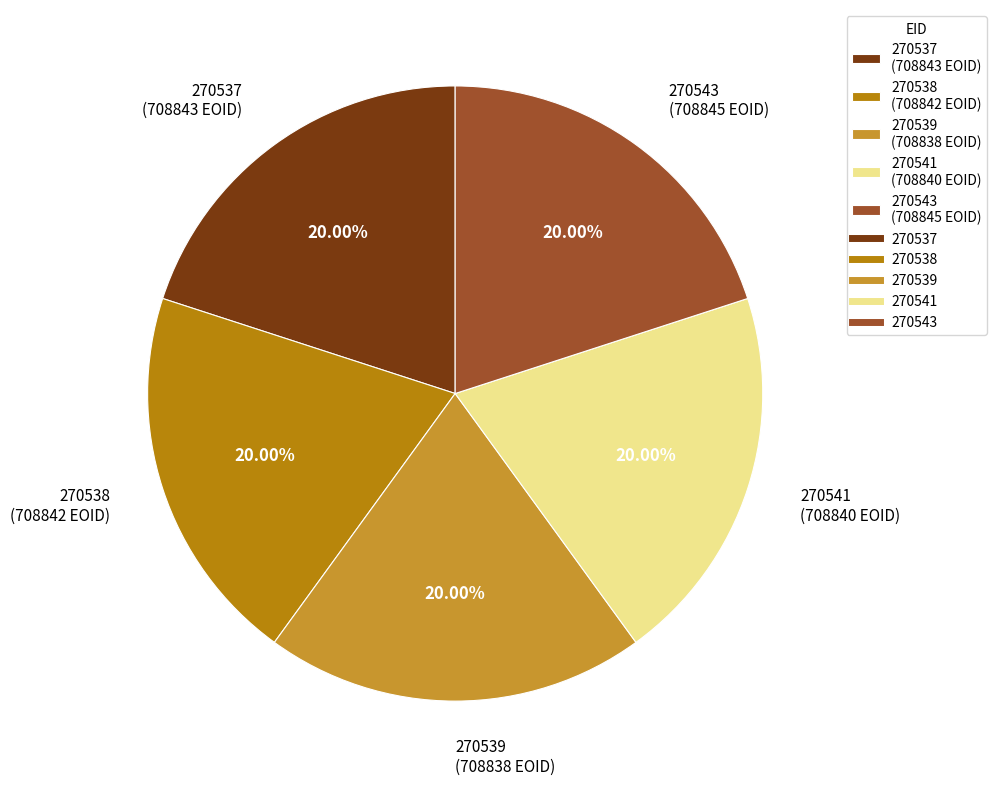

What is the ratio of the value at 270539 (708838 EOID) to the value at 270543 (708845 EOID)?

1.0